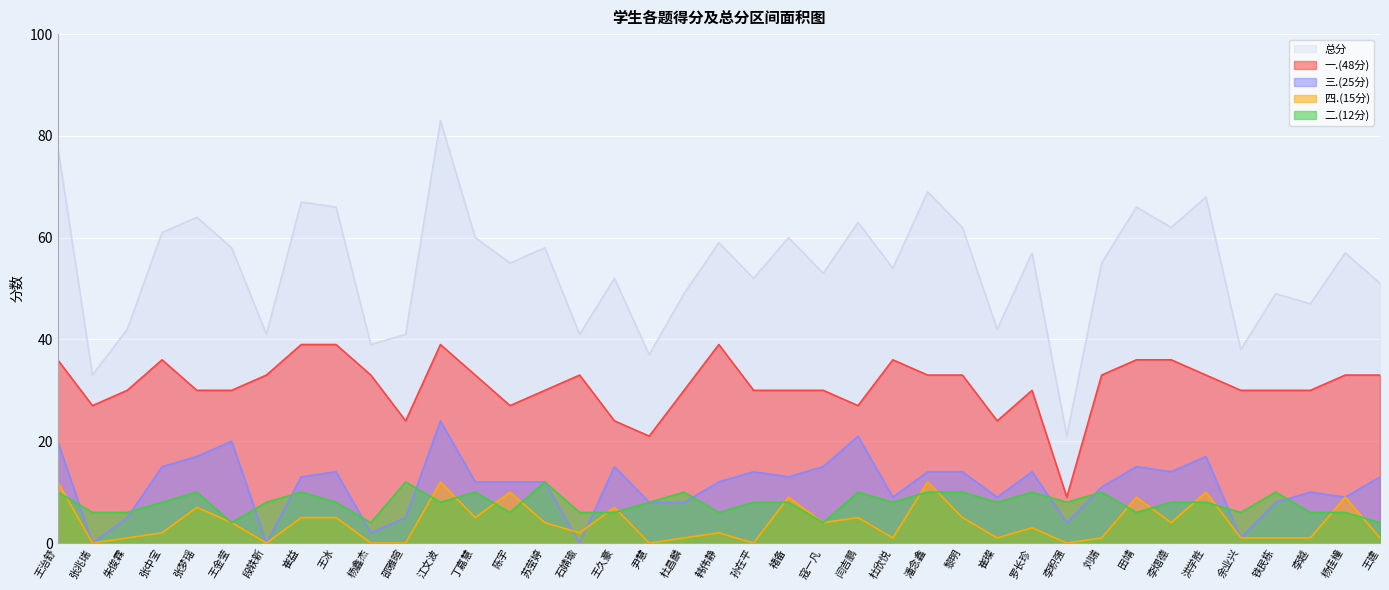

True or false: 二.(12分) and 总分 cross at least once.

False